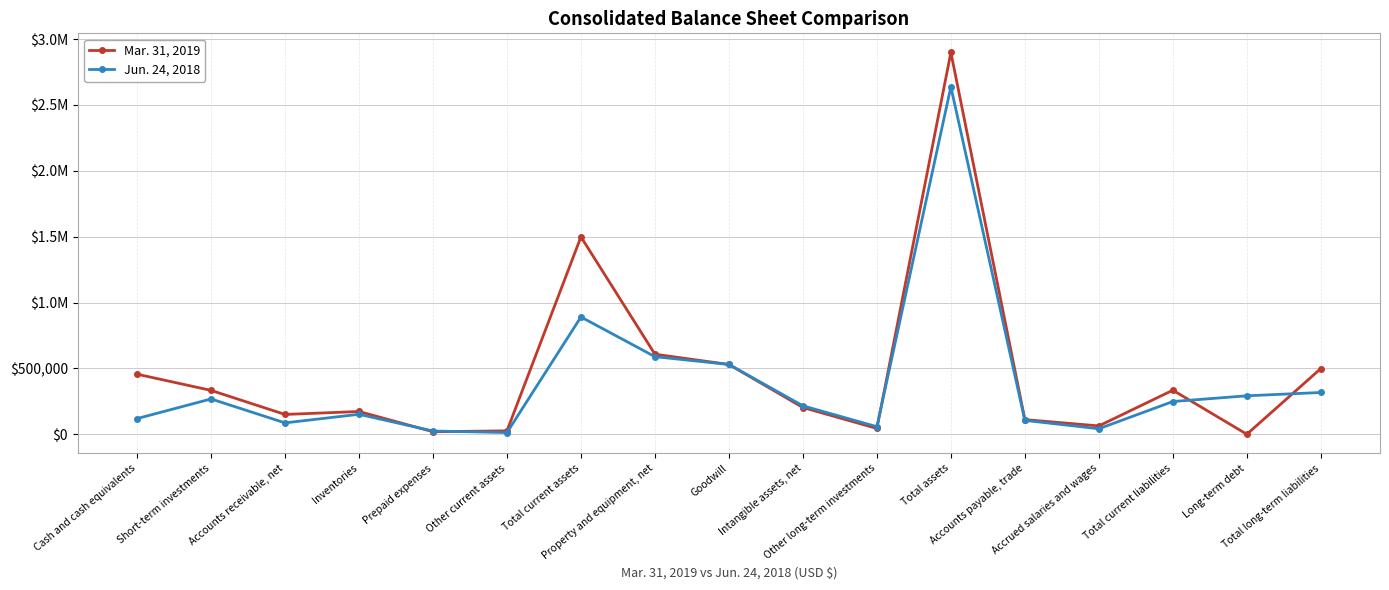

Is this an area chart (filled region under the line)?

No